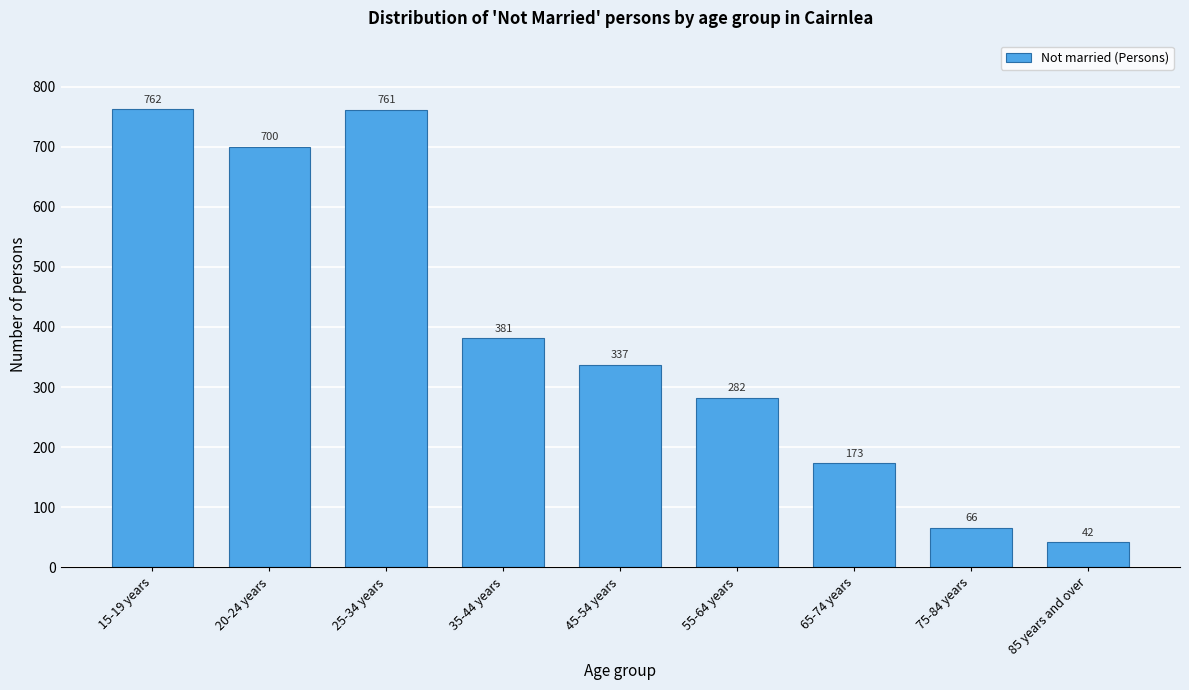

Reading left to right, list all the values displayed in this chart.

762	700	761	381	337	282	173	66	42